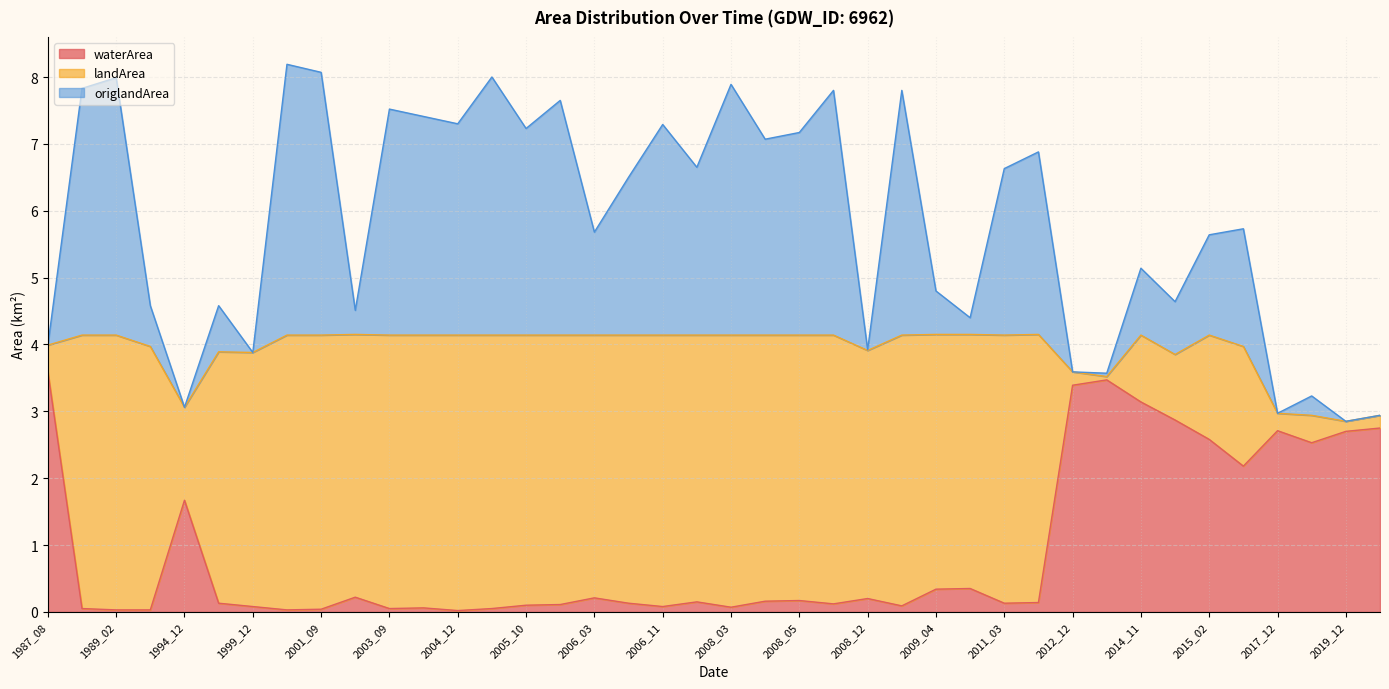

Which category has the lowest value in the waterArea series?

2004_12